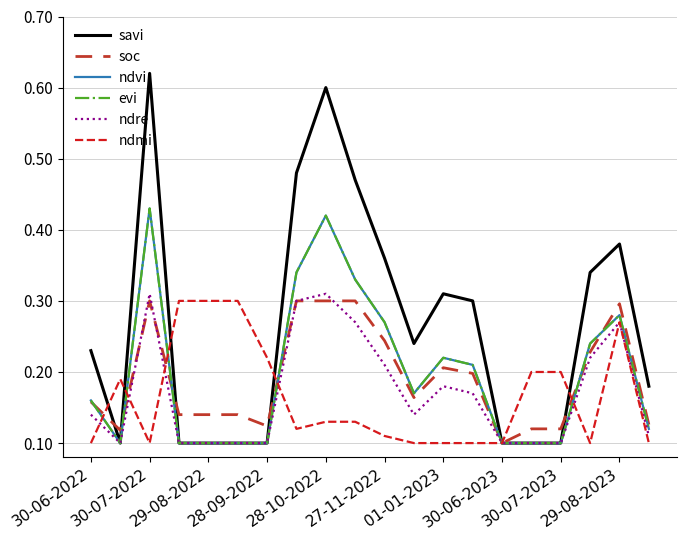

Which series has the widest spread of values?

savi